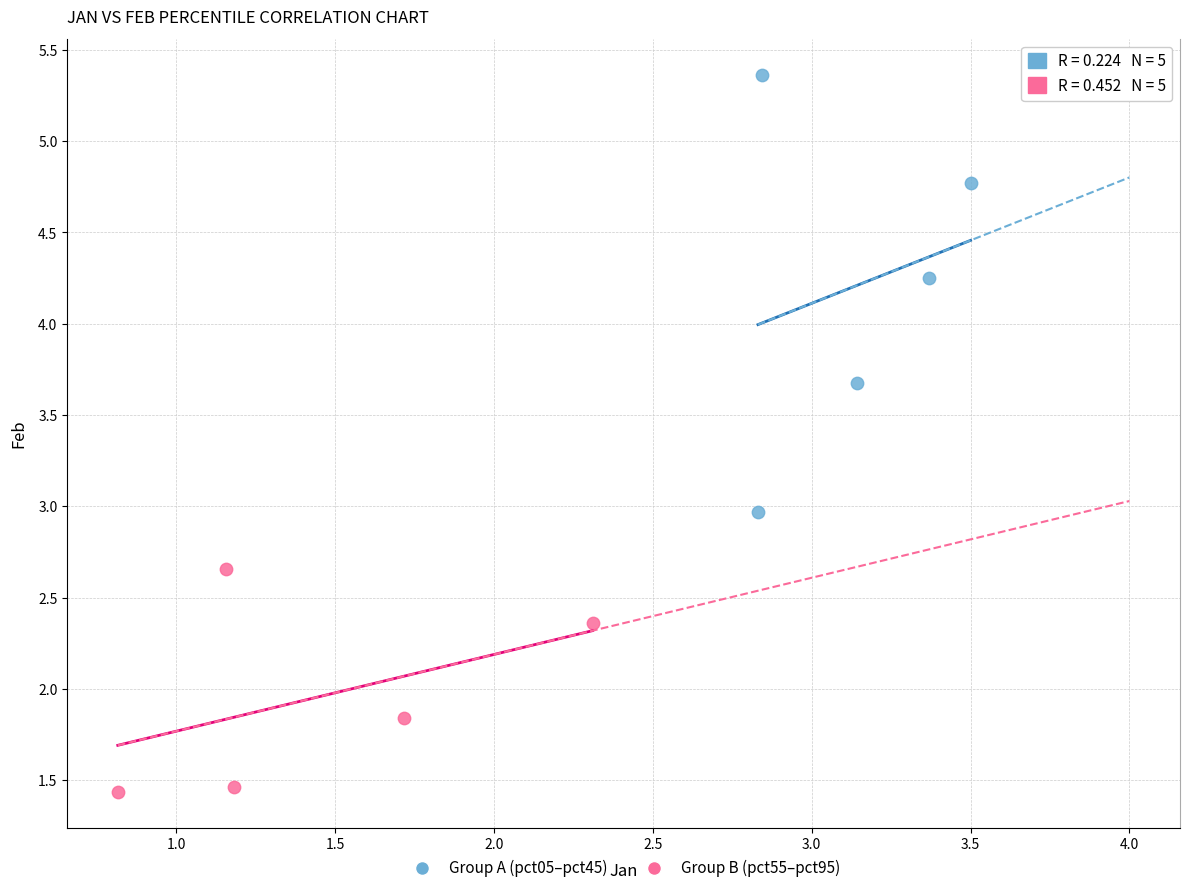

Which series reaches the maximum Y coordinate?

Group A (pct05–pct45)